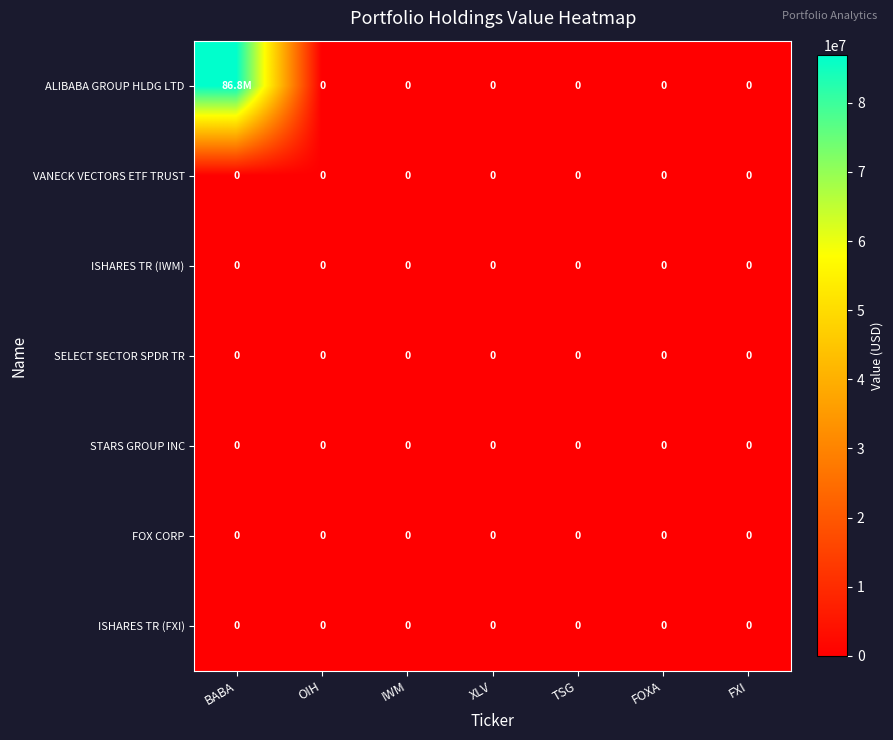

Is it true that SELECT SECTOR SPDR TR equals 0 at OIH?

True